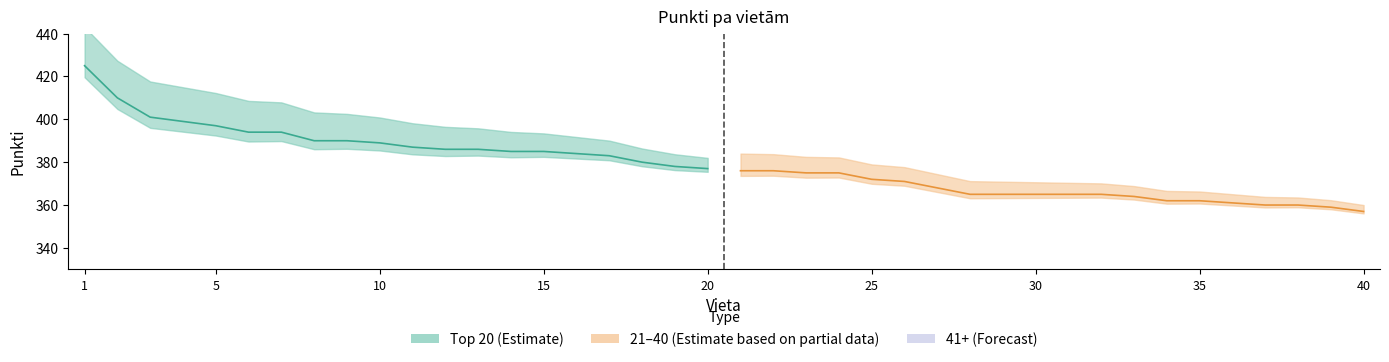

Which series has the largest total across all categories?

Top 20